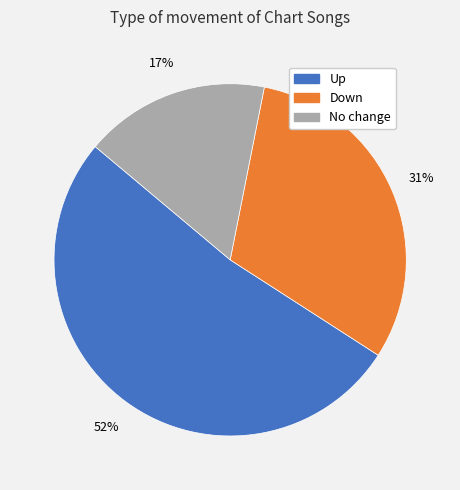

True or false: Up accounts for 52% of the total.

True